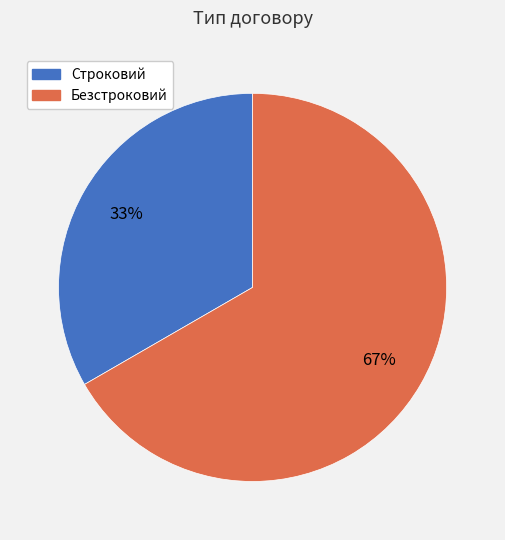

Rank the categories by value from highest to lowest.

Безстроковий, Строковий